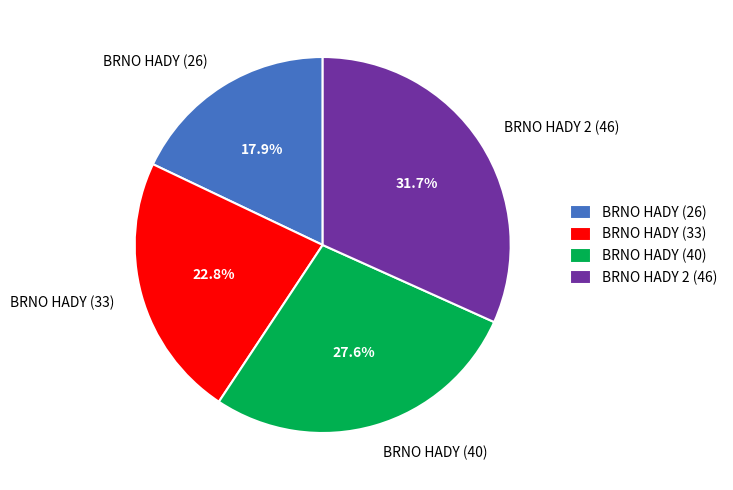

Is it true that BRNO HADY (26) is 18% of the pie?

True